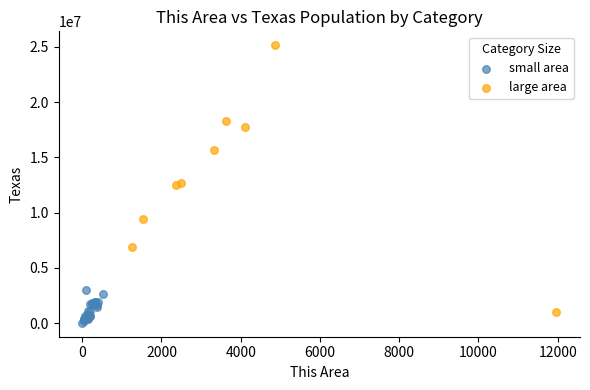

Which series has the largest Y range (max minus min)?

large area